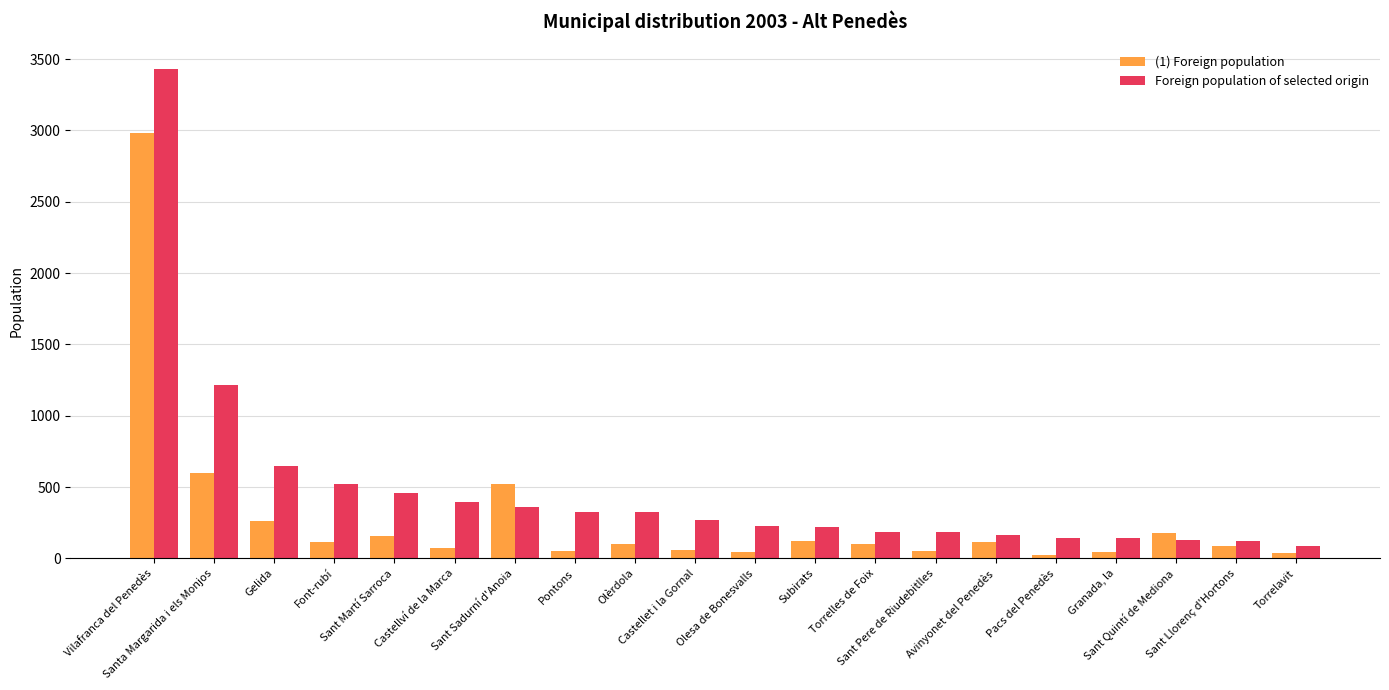

What is the total value across all series at Gelida?

906